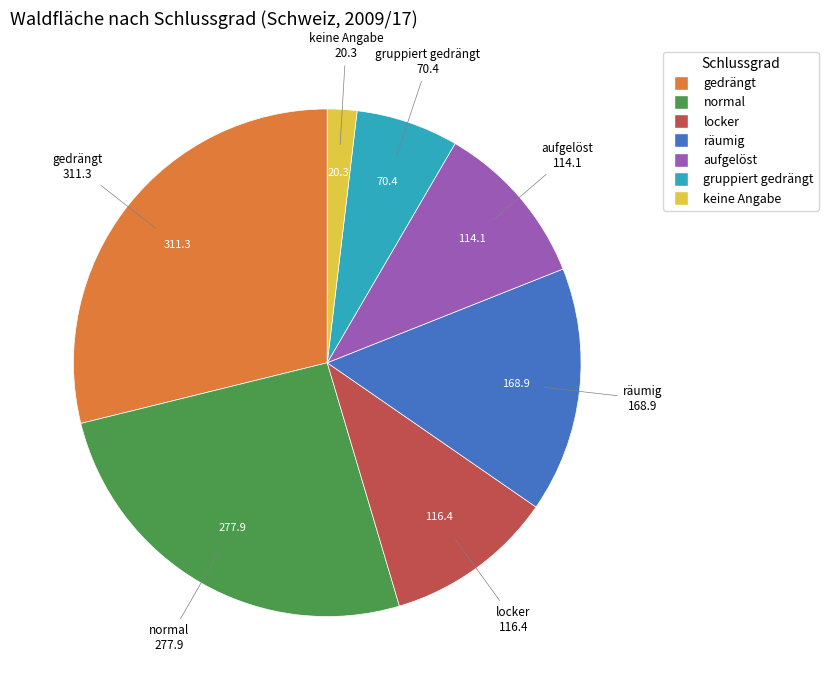

Which category has the biggest portion of the pie?

gedrängt